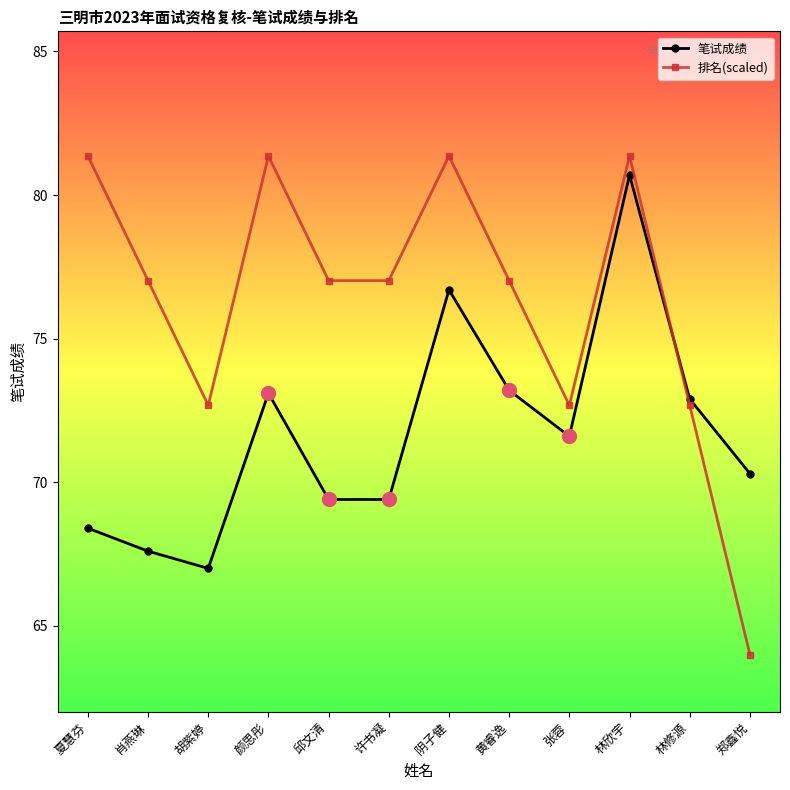

Which series has the largest total across all categories?

排名(scaled)